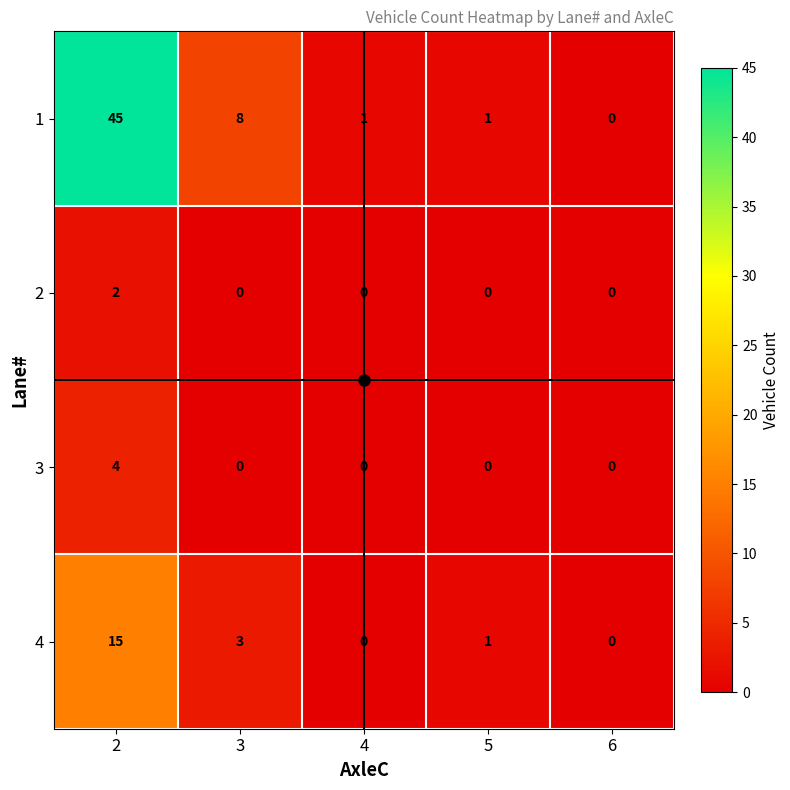

What is the difference between the highest and lowest values at 4?

1